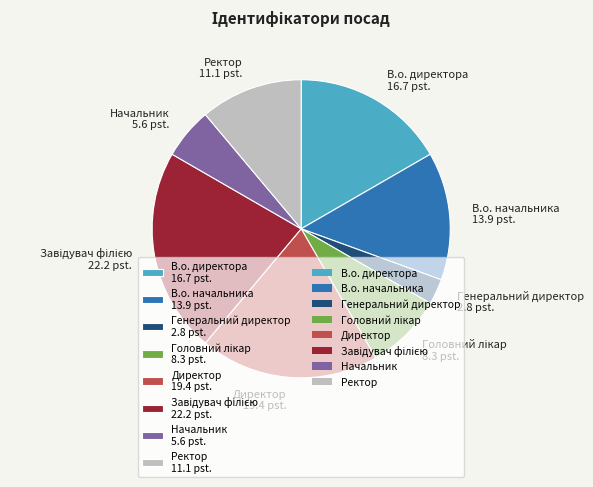

Between Ректор 11.1 pst. and В.о. начальника 13.9 pst., which is larger?

В.о. начальника 13.9 pst.